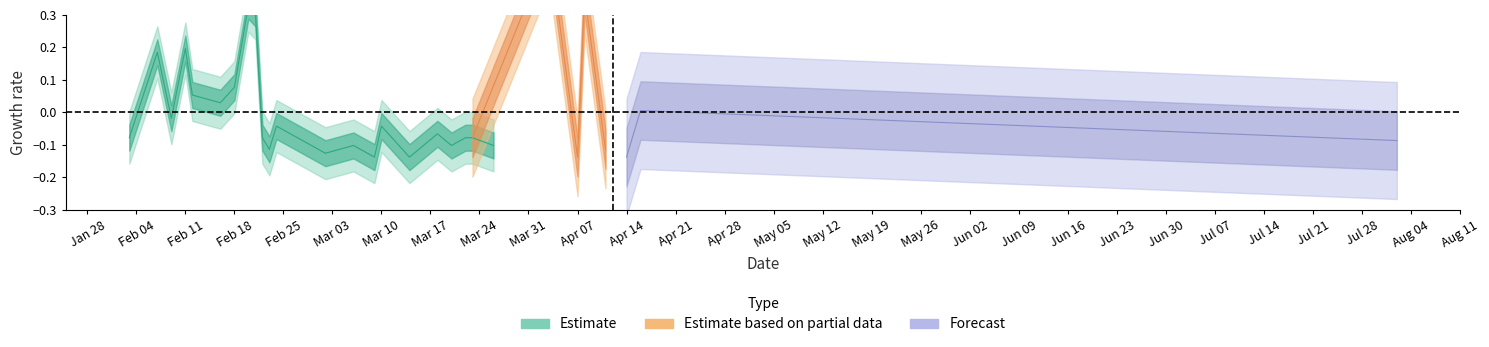

Where is the data nearest to the value 0?

2020-02-09